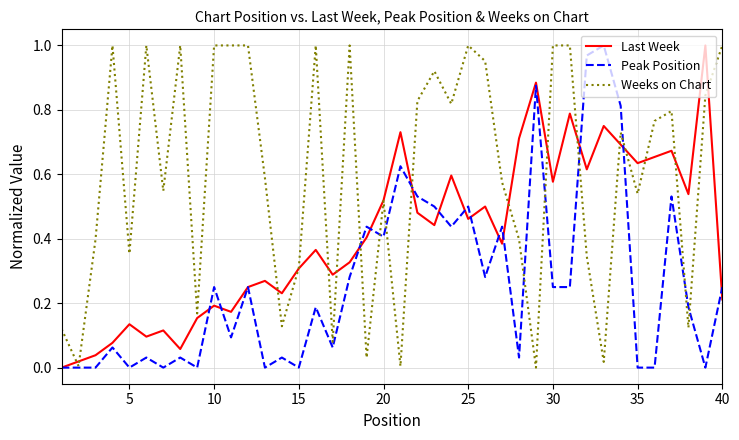

Rank the series by their average value, from highest to lowest.

Weeks on Chart, Last Week, Peak Position